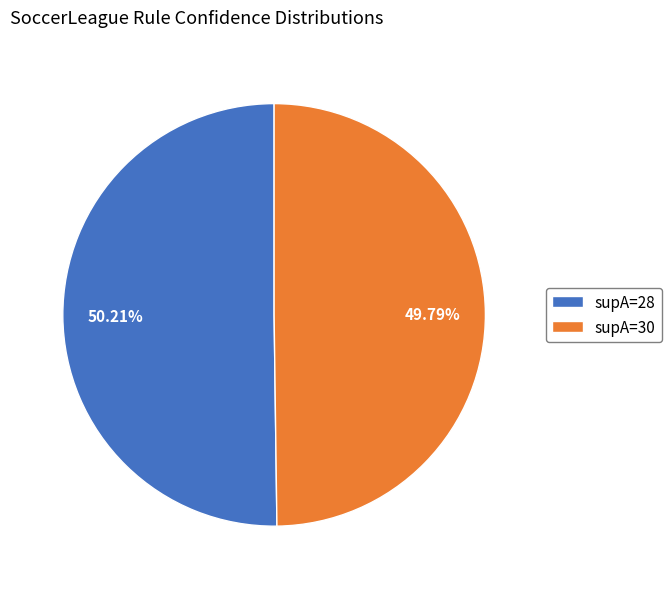

Combined, do supA=30 and supA=28 account for over 50%?

Yes